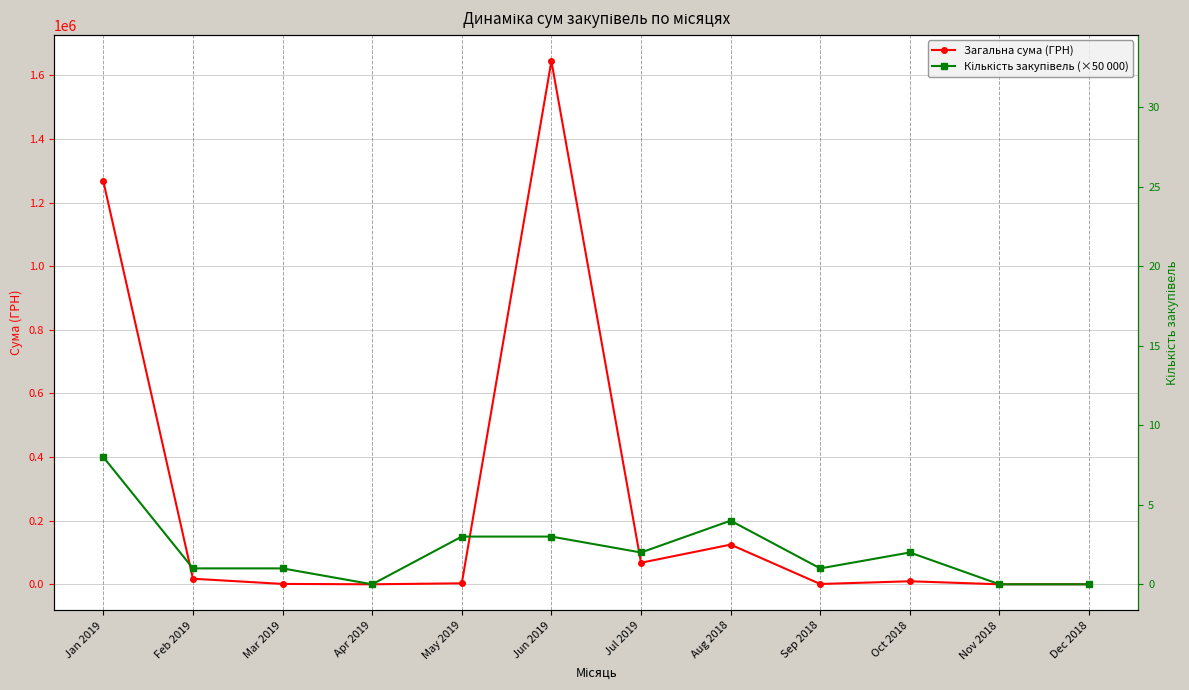

At which label does Кількість закупівель (×50 000) reach its peak?

Jan 2019